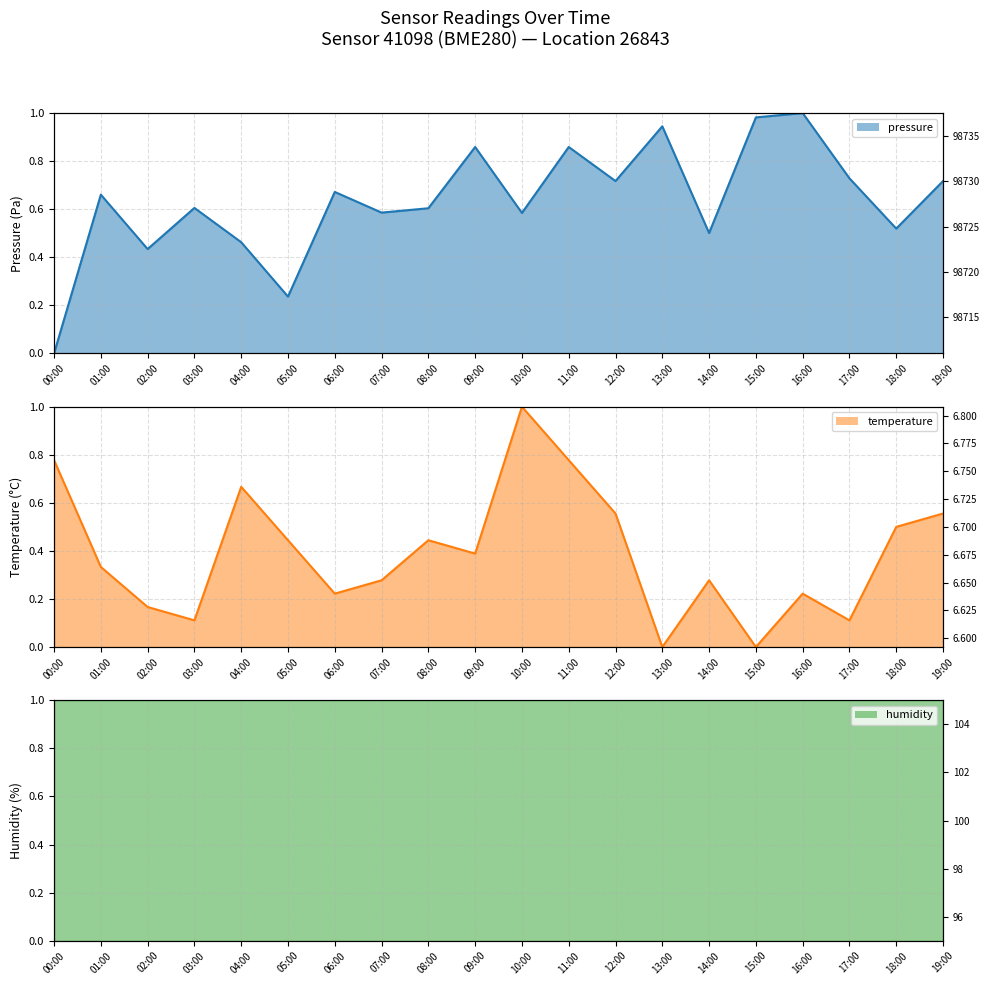

What is the highest value of the pressure series?

1.0